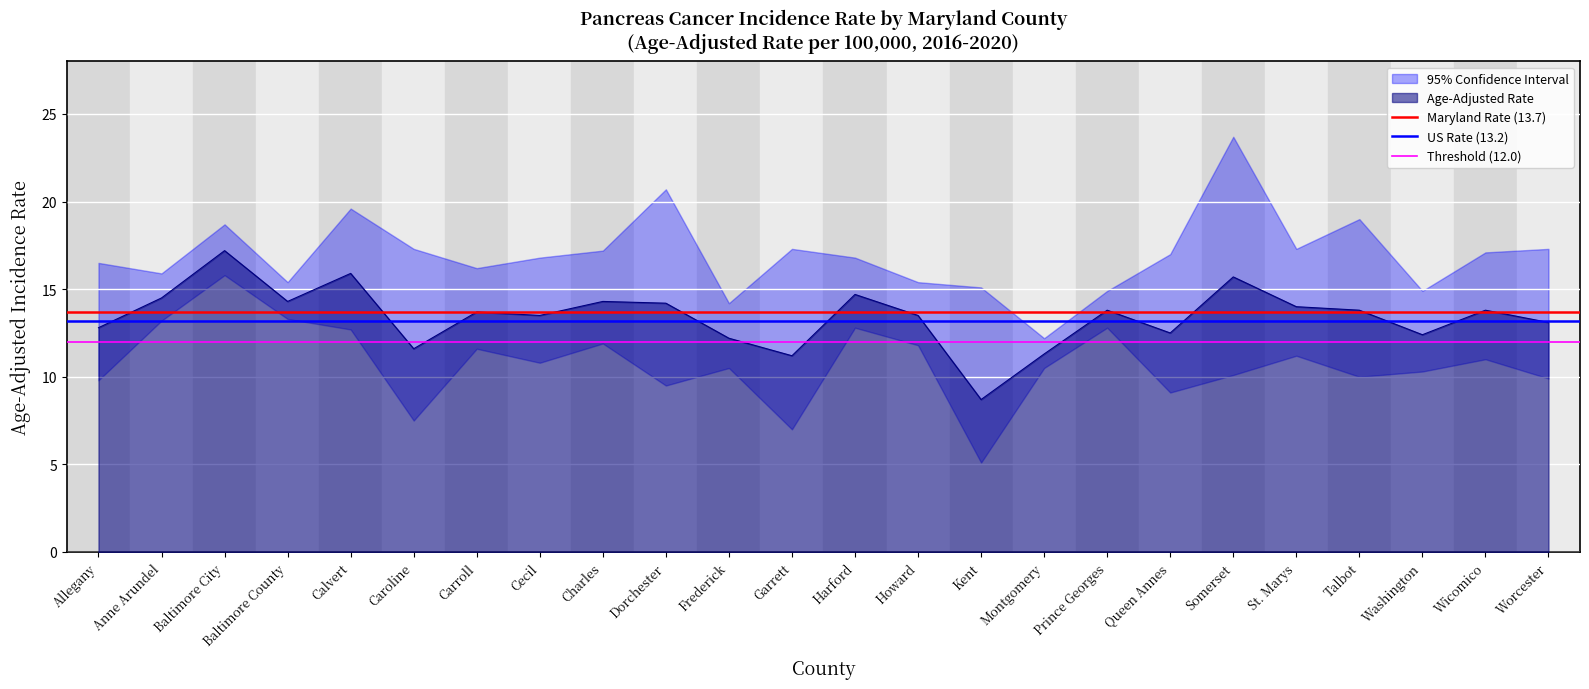

Is it true that Maryland Rate (13.7) equals 13.7 at Anne Arundel?

True